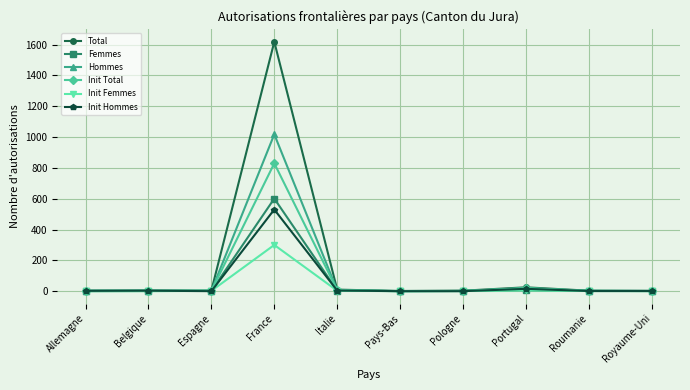

What position from the right is Portugal?

3